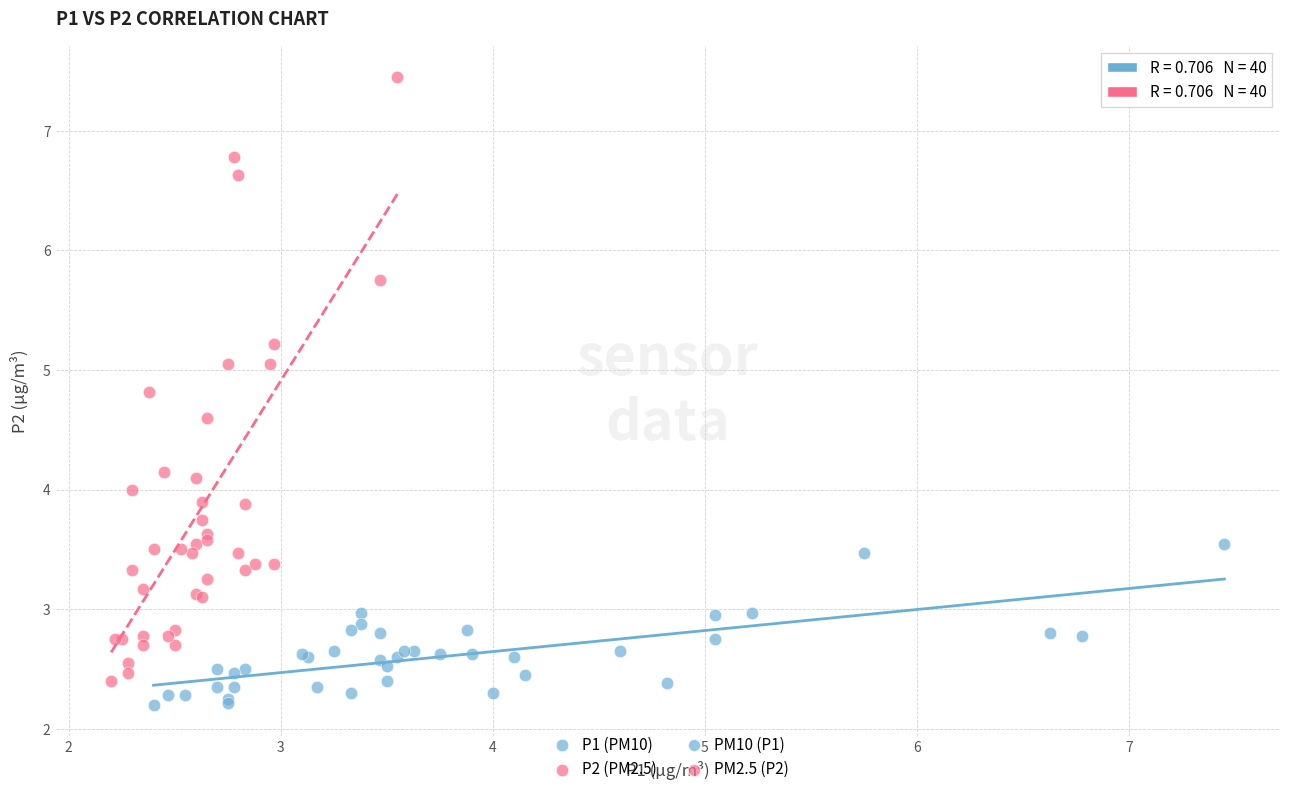

Which series reaches the maximum Y coordinate?

P2 (PM2.5)